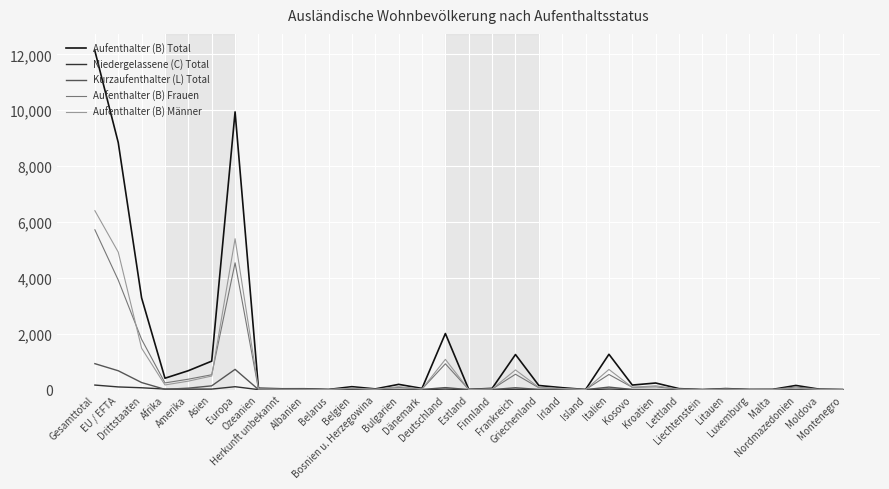

Which series has the largest total across all categories?

Aufenthalter (B) Total